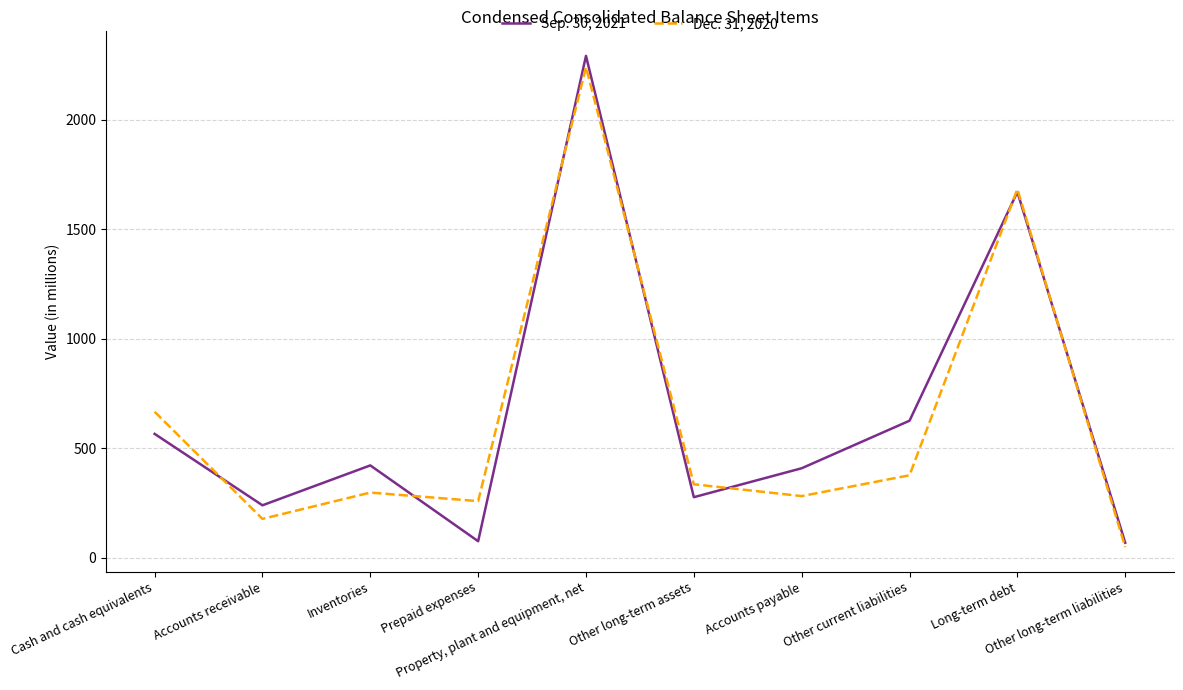

How many lines are shown in the chart?

2